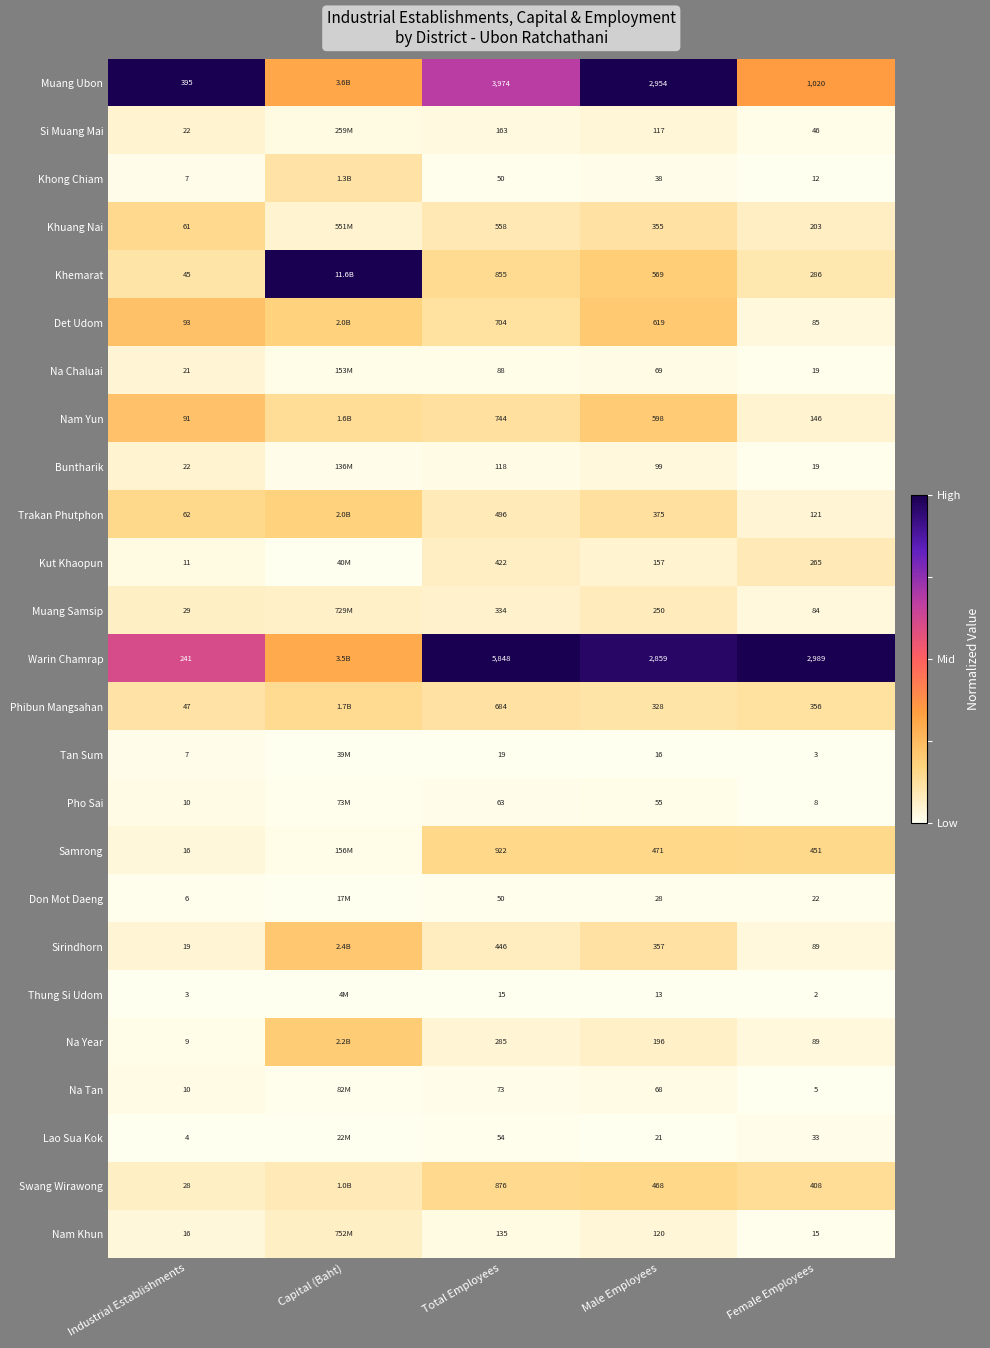

Rank the categories by Buntharik value from lowest to highest.

Female Employees, Capital (Baht), Total Employees, Male Employees, Industrial Establishments